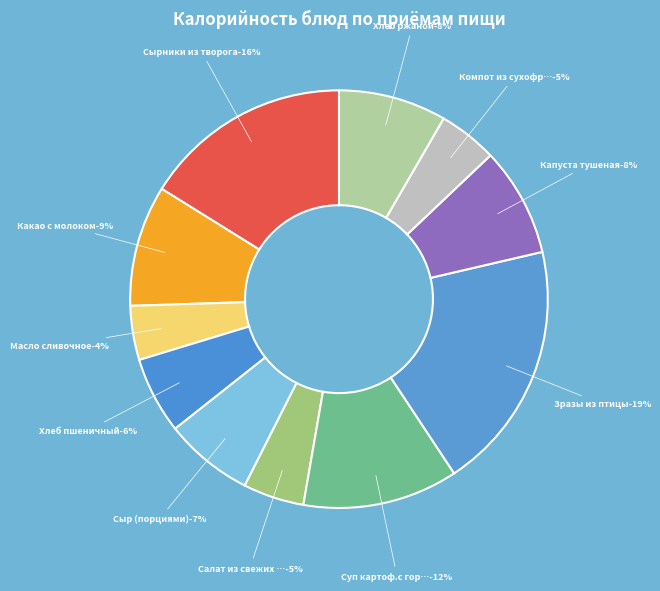

Does Капуста тушеная account for over 50% of the chart?

No